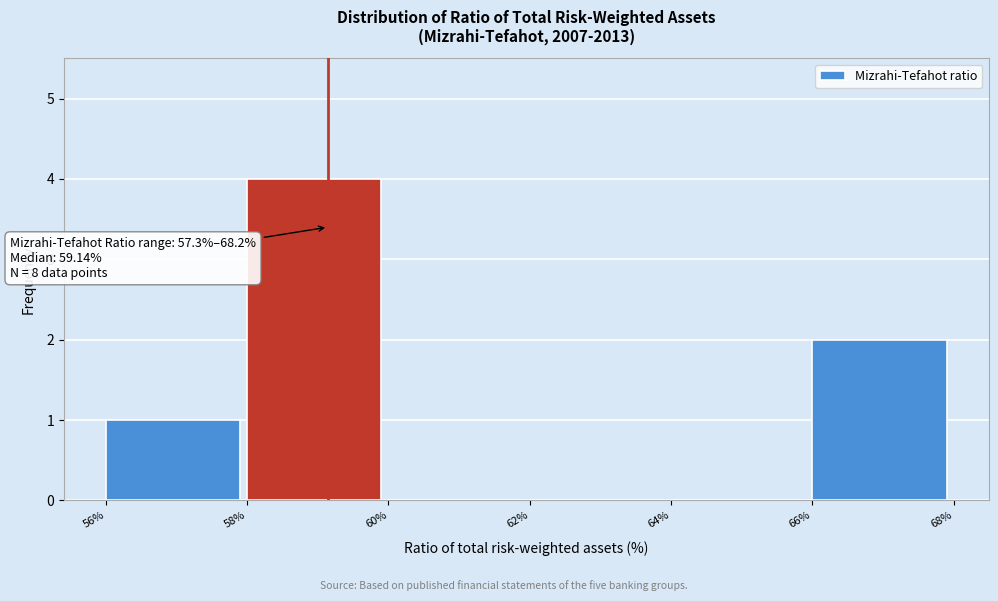

Which range on the x-axis has the tallest bar?

58% to 60%